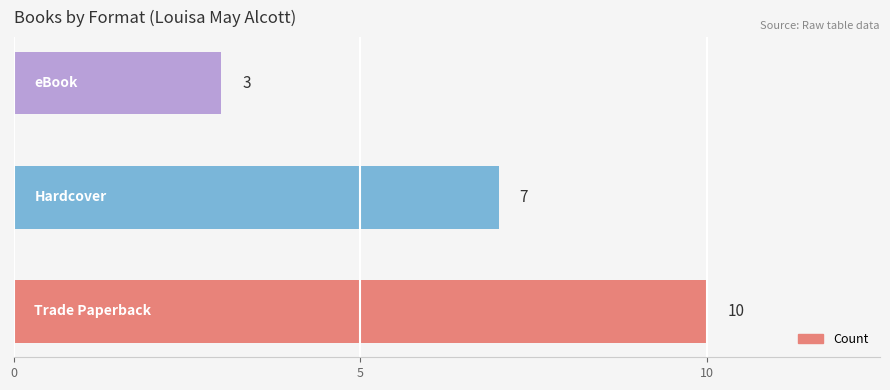

What is the difference between the maximum and minimum values?

7